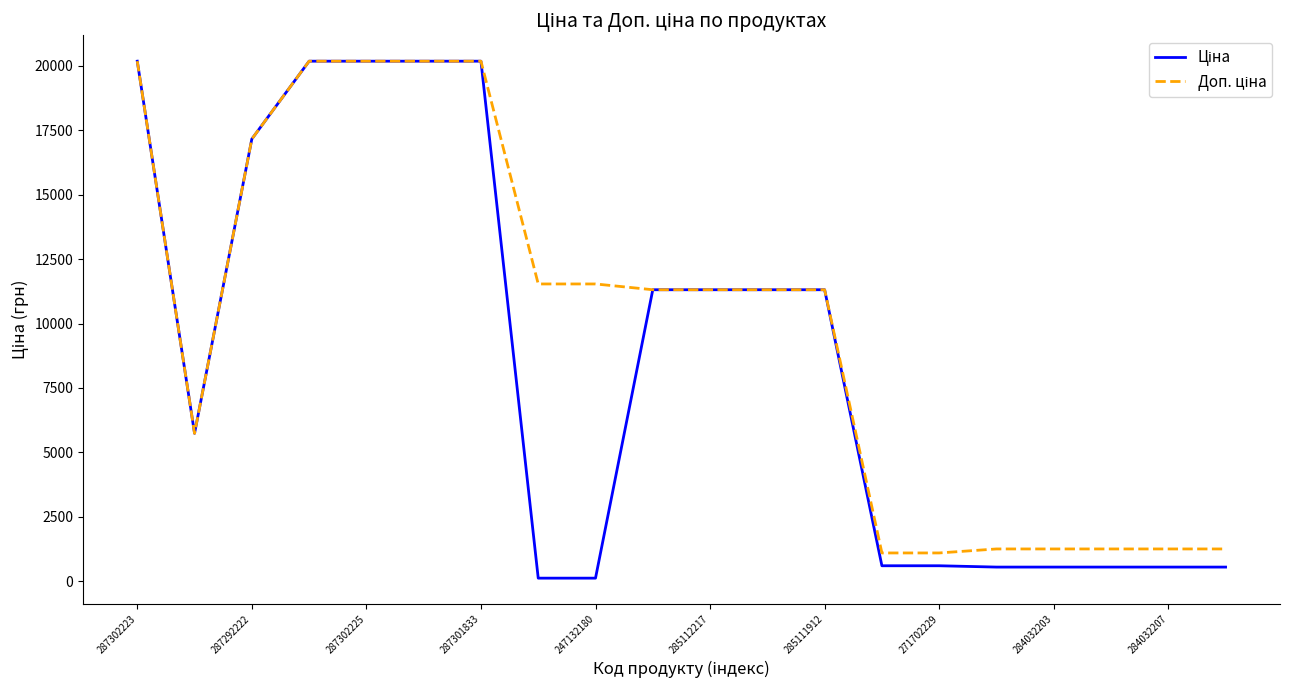

What is the greatest value displayed?

20186.0